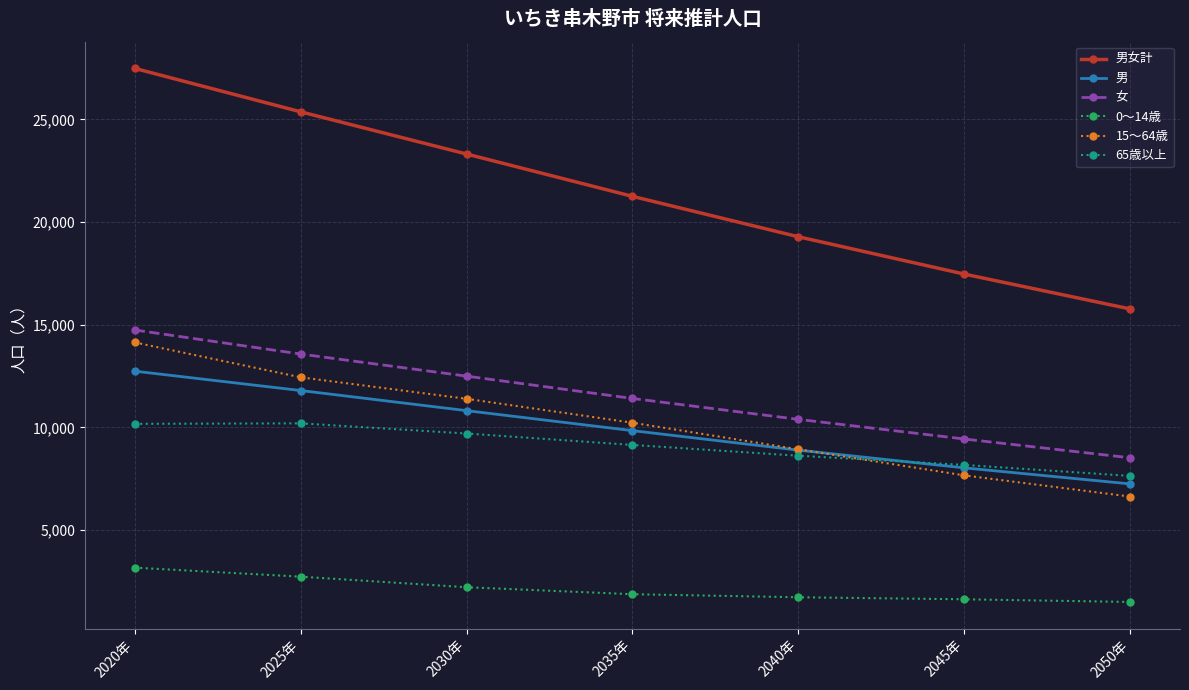

What is the label of the 4th point from the left?

2035年